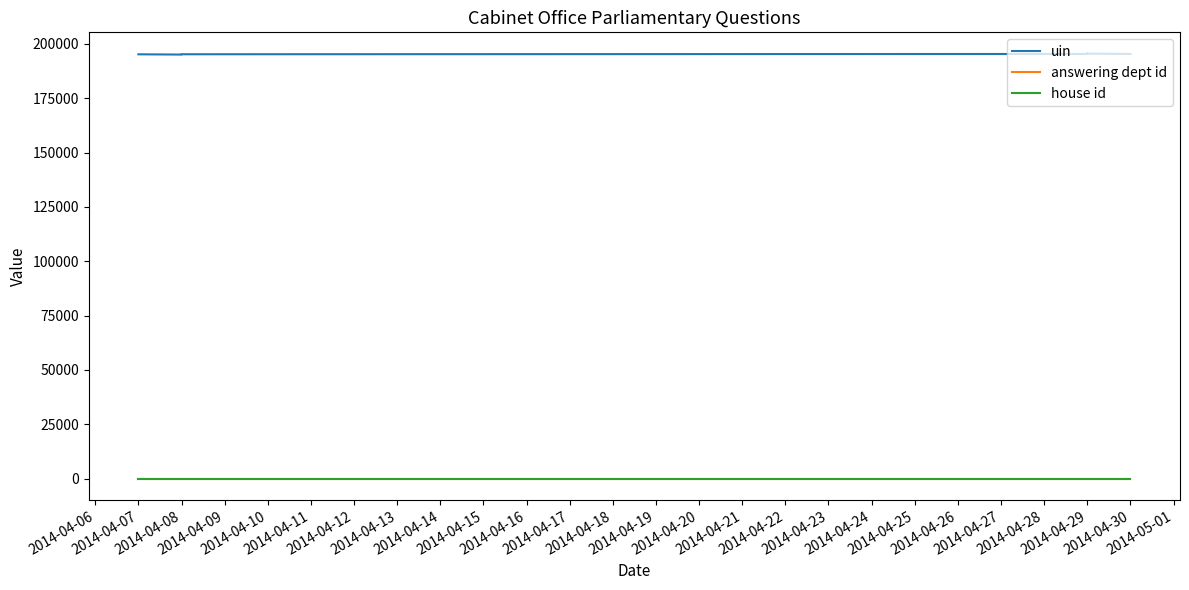

How many series are shown in this chart?

3